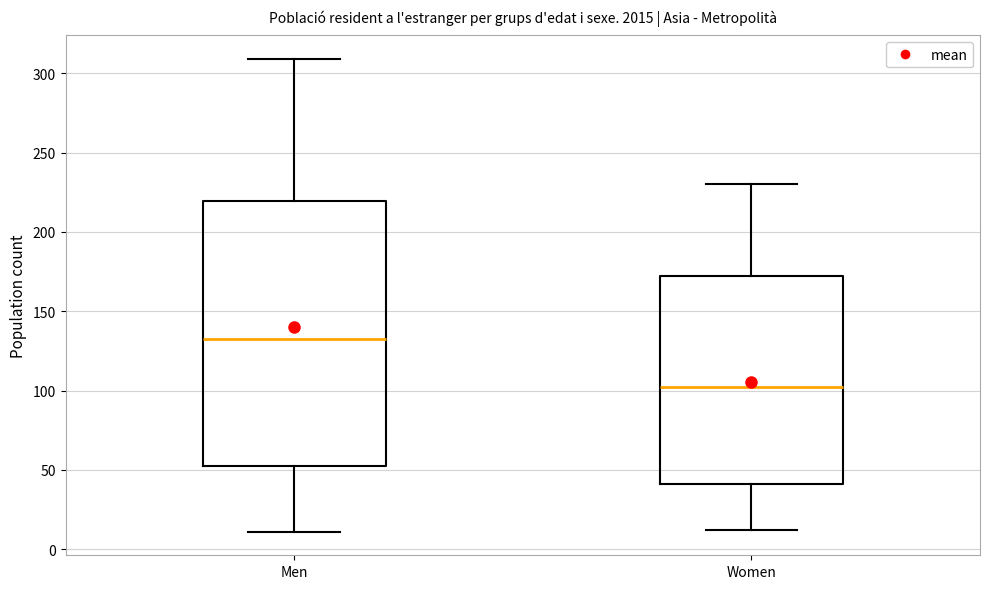

Reading left to right, transcribe this box plot: for each box, give where its median line is, the range the box spans, and where its two whiskers end, as read against the y-axis. The values are not printed on the chart, so give them approximately, as read against the axis.

Men: median 135, box 55 to 220, whiskers 10 to 310
Women: median 105, box 40 to 175, whiskers 10 to 230